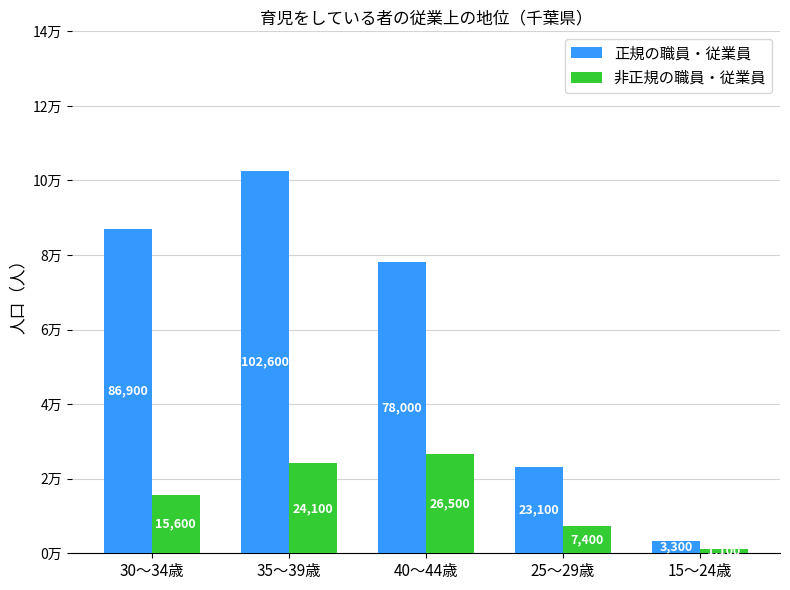

Does the chart contain stacked bars?

No